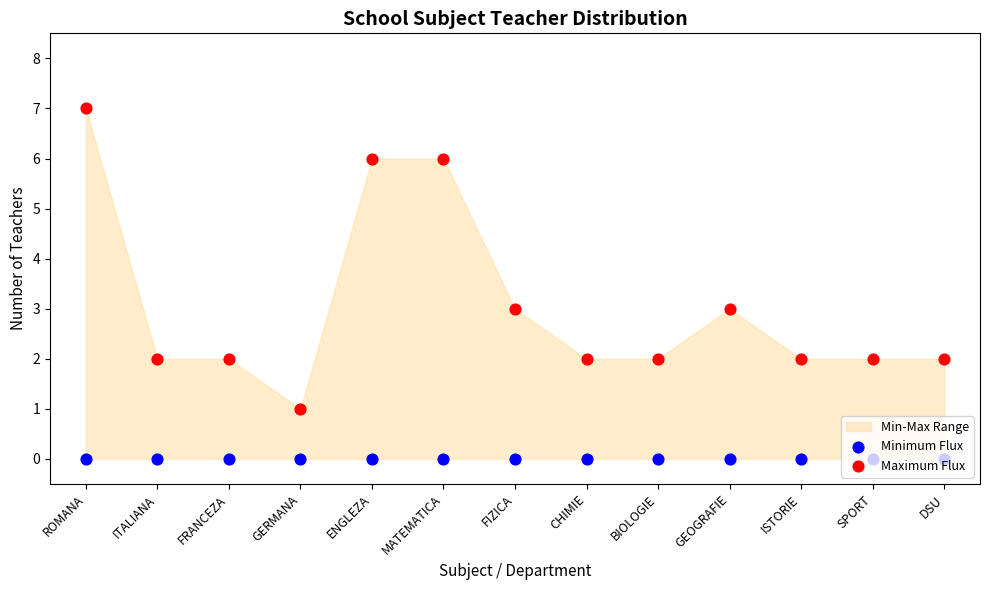

Which series contains the highest Y value?

Maximum Flux